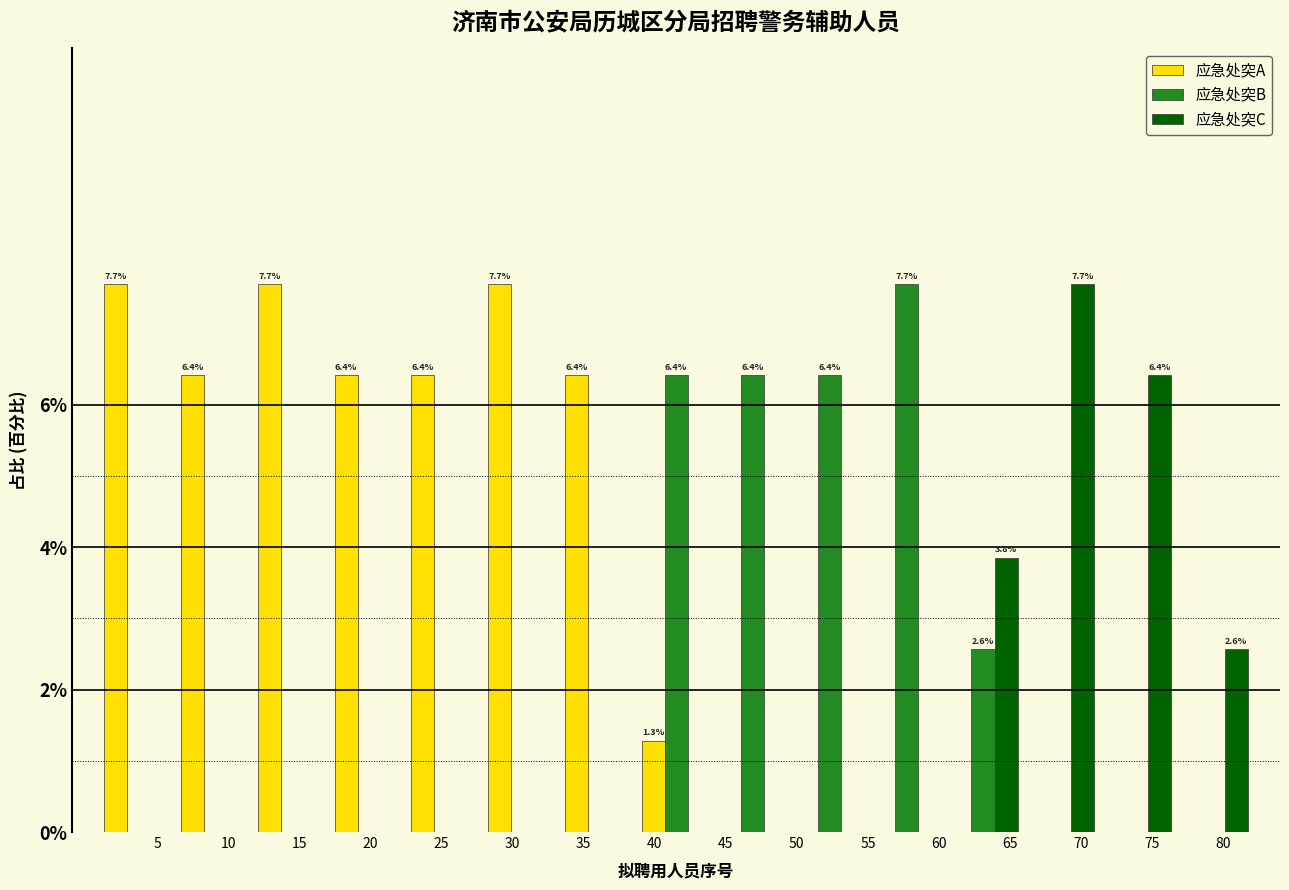

In the 应急处突C series, which range on the x-axis has the tallest bar?

65.8 to 71.2